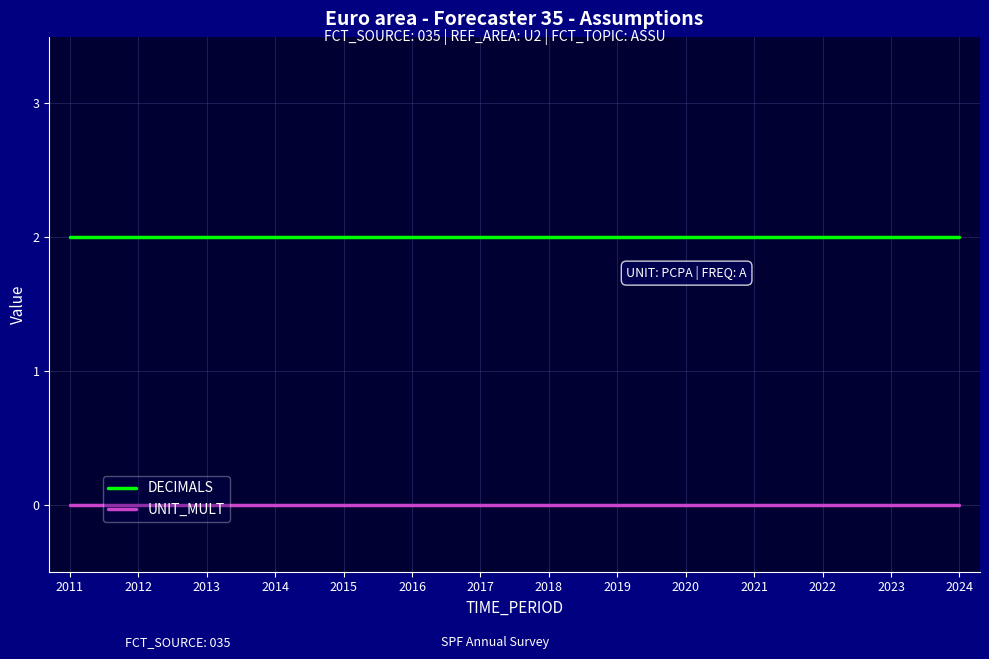

At 2016, list the series in order from largest to smallest.

DECIMALS, UNIT_MULT